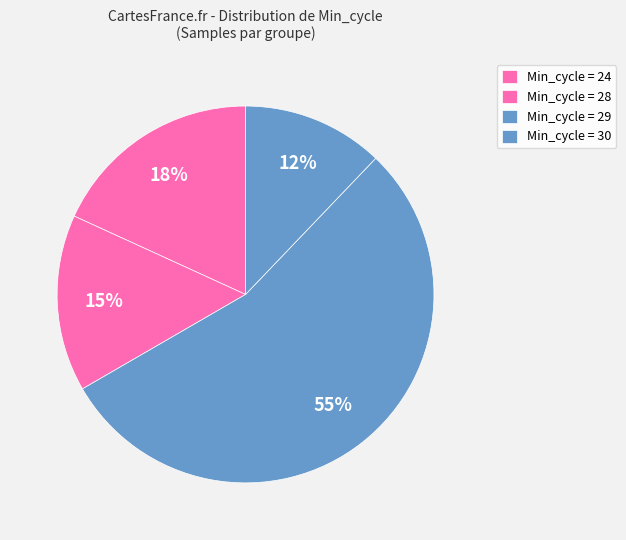

How many slices are in this pie chart?

4